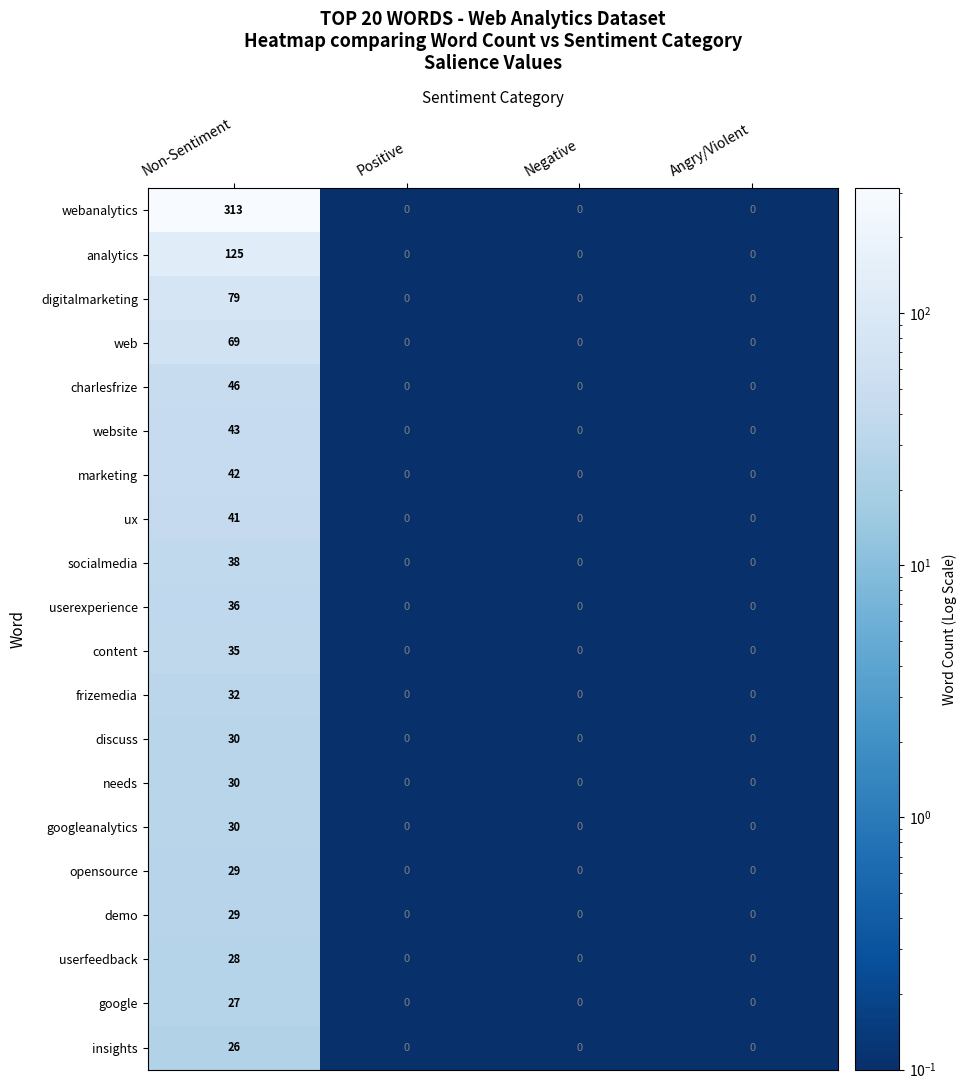

What is the highest value of the insights series?

26